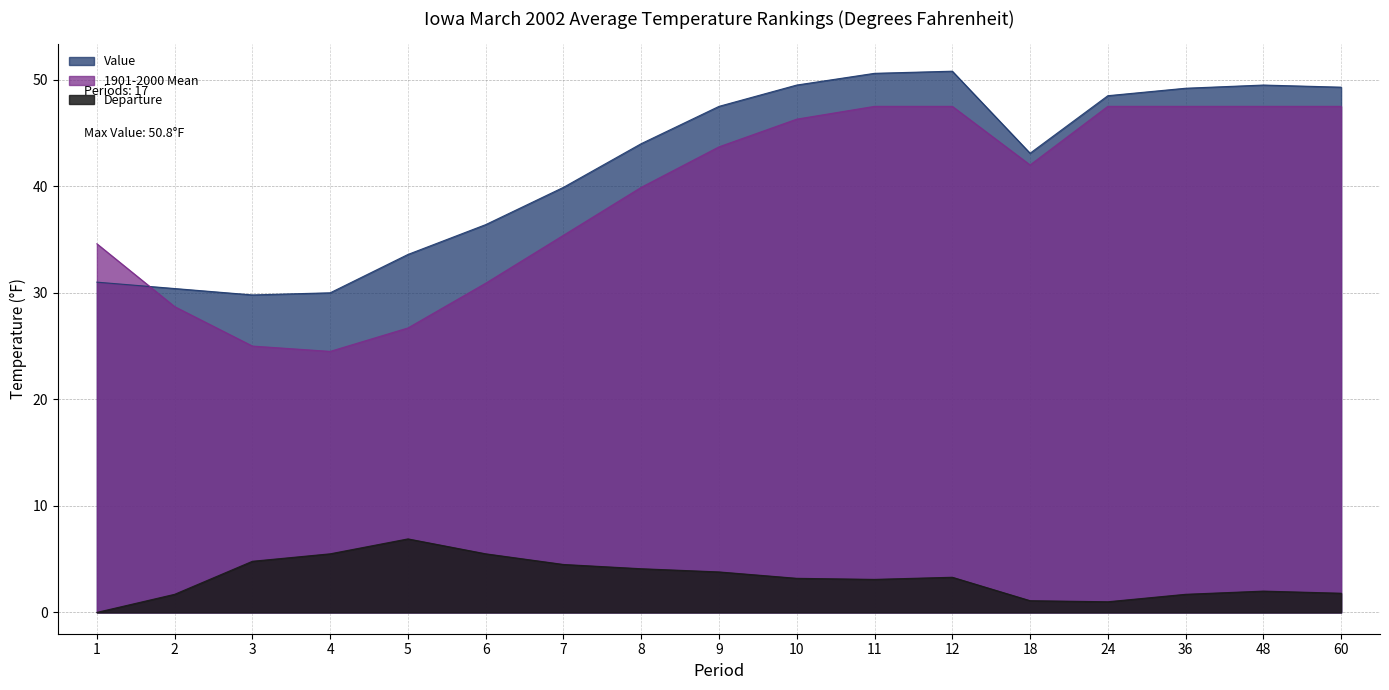

What is the value of the Value point at the 6th from the left?

36.4